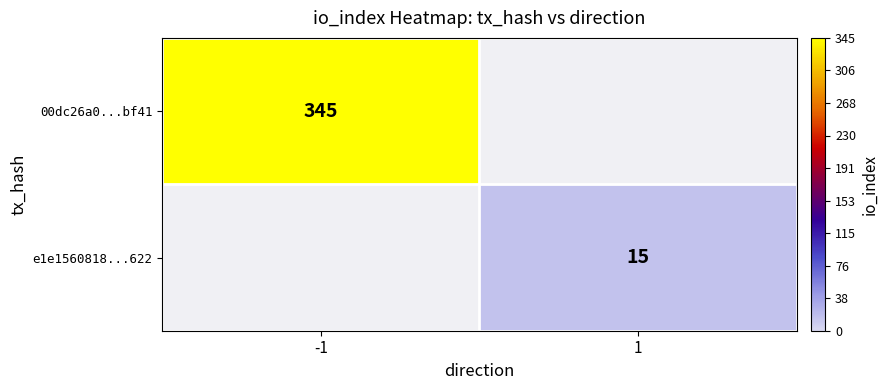

The 00dc26a0...bf41 series shows 345 at -1. True or false?

True